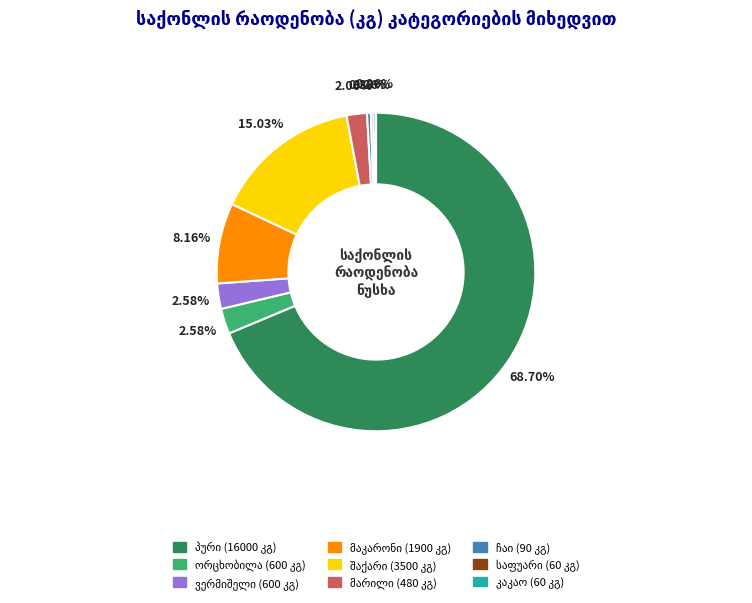

Is there a majority slice in this chart?

Yes